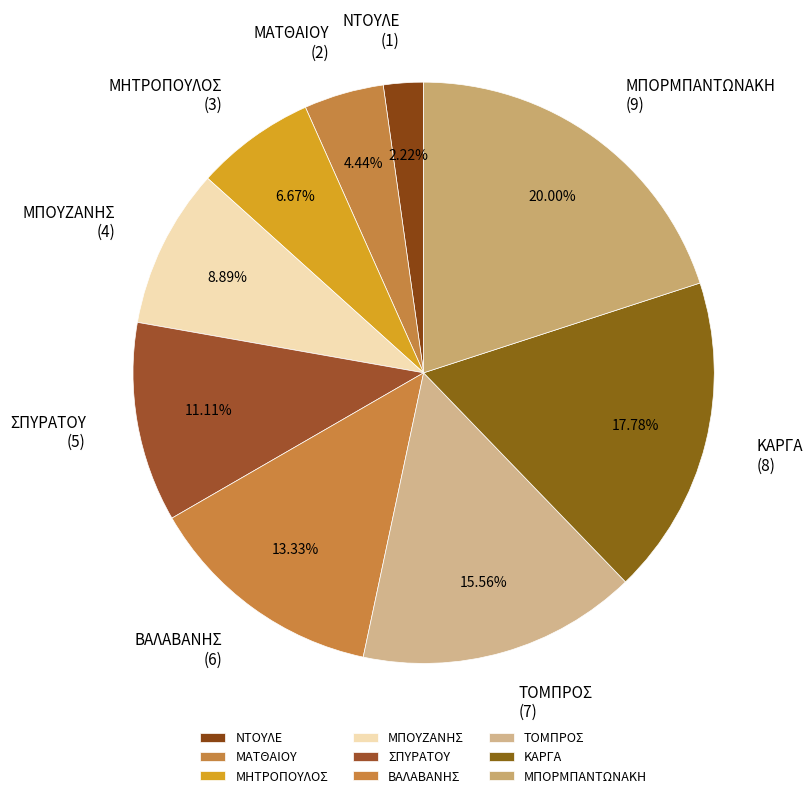

Which category has the biggest portion of the pie?

ΜΠΟΡΜΠΑΝΤΩΝΑΚΗ